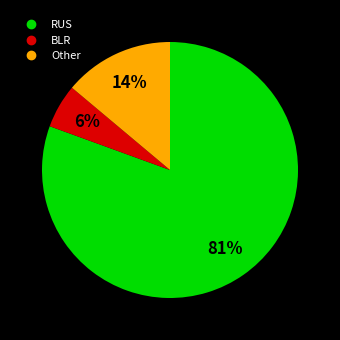

Is the sum of BLR and RUS greater than half?

Yes